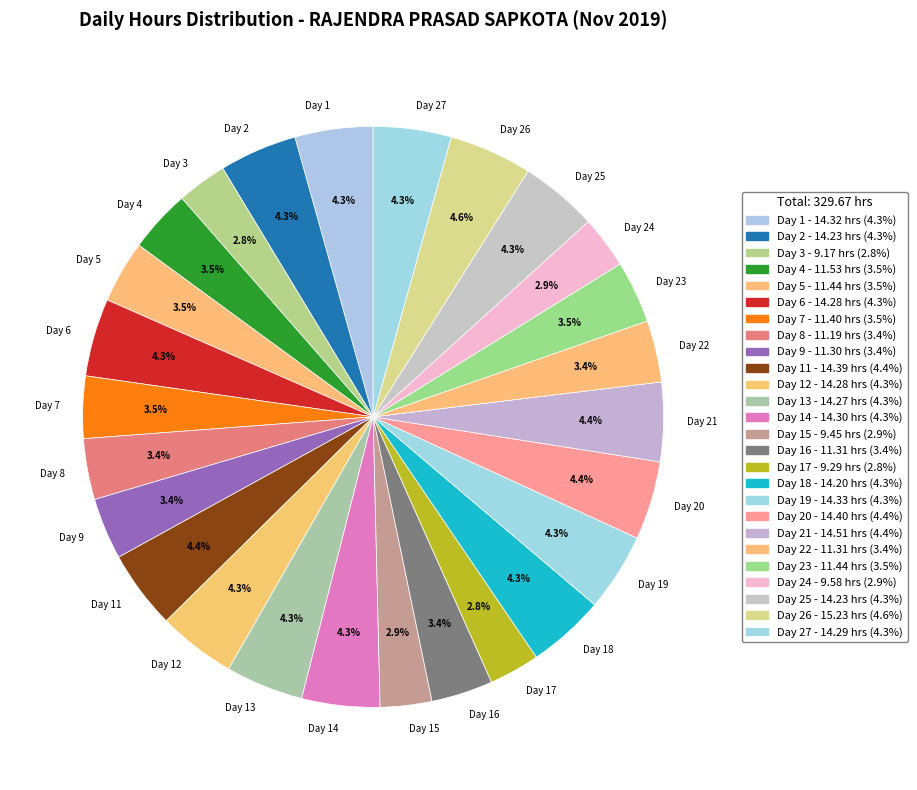

Which has a higher value, Day 16 or Day 6?

Day 6